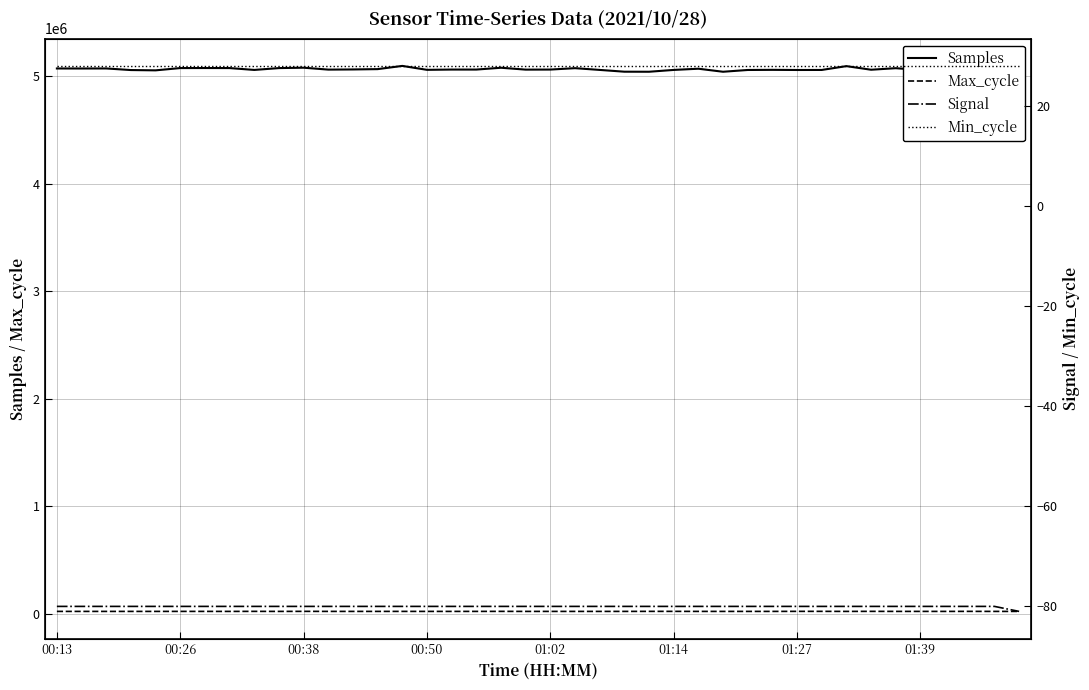

Reading left to right, list all the values displayed in this chart.

Samples: 5070452	5070129	5070602	5055750	5052948	5074218	5074567	5074179	5056919	5073970	5077587	5059889	5061336	5064375	5094247	5057811	5060369	5060259	5077180	5059757	5060293	5073230	5057004	5040446	5039979	5056925	5068105	5039938	5056414	5057684	5056344	5056693	5092242	5058721	5073045	5056341	5075826	5079564	5061758	5055708
Max_cycle: 19960	19917	19916	19912	19924	20046	20003	19913	20297	19913	20389	20008	19912	20014	20024	19931	19916	20015	20286	19927	19919	19921	19912	19971	20313	20293	19951	19913	19965	19951	20372	20419	19923	20377	19995	19978	19920	20282	19917	19958
Signal: -80	-80	-80	-80	-80	-80	-80	-80	-80	-80	-80	-80	-80	-80	-80	-80	-80	-80	-80	-80	-80	-80	-80	-80	-80	-80	-80	-80	-80	-80	-80	-80	-80	-80	-80	-80	-80	-80	-80	-81
Min_cycle: 28	28	28	28	28	28	28	28	28	28	28	28	28	28	28	28	28	28	28	28	28	28	28	28	28	28	28	28	28	28	28	28	28	28	28	28	28	28	28	28